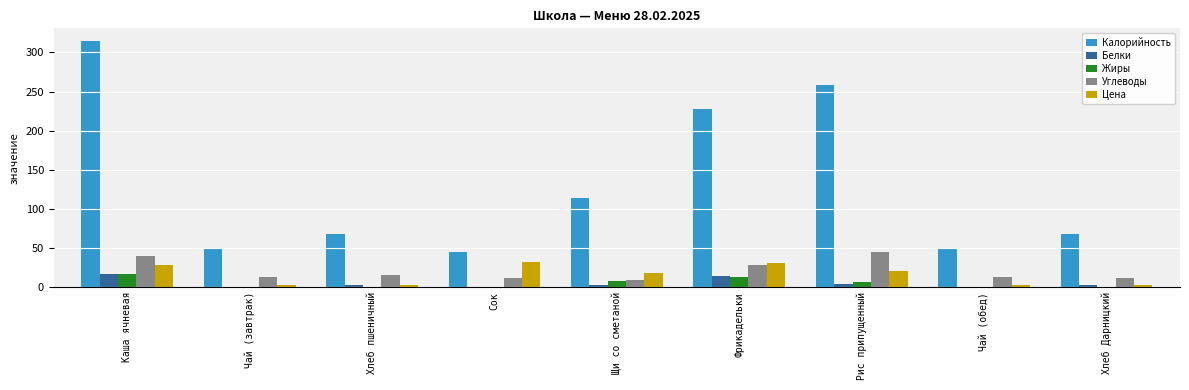

Is it true that Калорийность equals 48.6 at Чай (завтрак)?

True